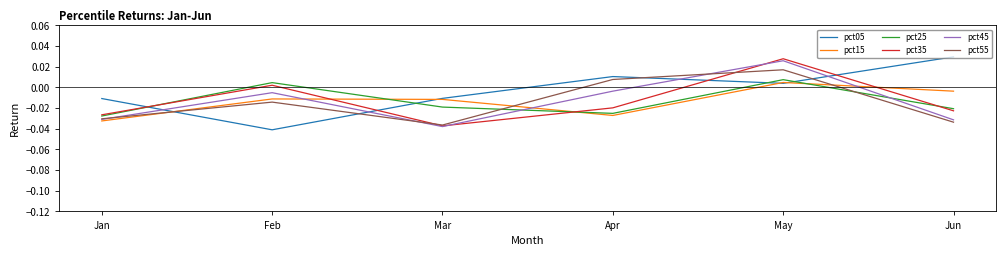

Where do pct55 and pct15 first cross each other?

Jan and Feb